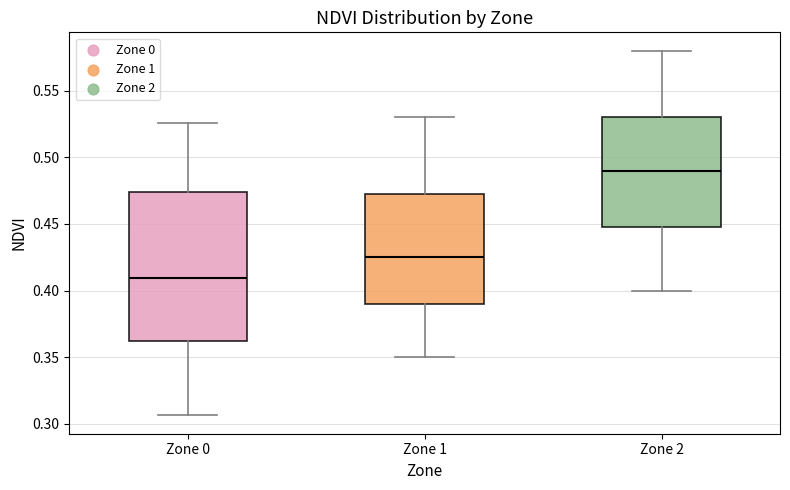

Where does the lower whisker of the box for Zone 2 end on the y-axis? The values are not printed on the chart, so give them approximately, as read against the axis.

0.400